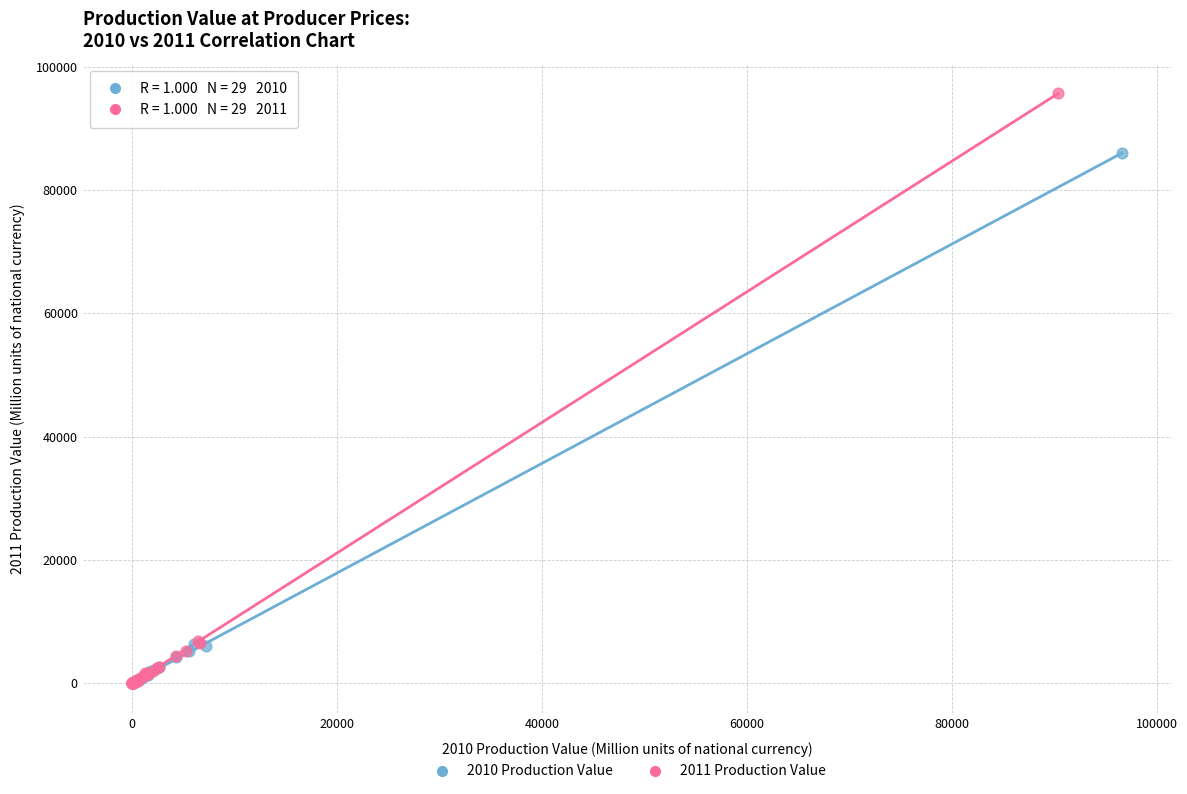

What are all the series names shown in the legend?

2010 Production Value, 2011 Production Value